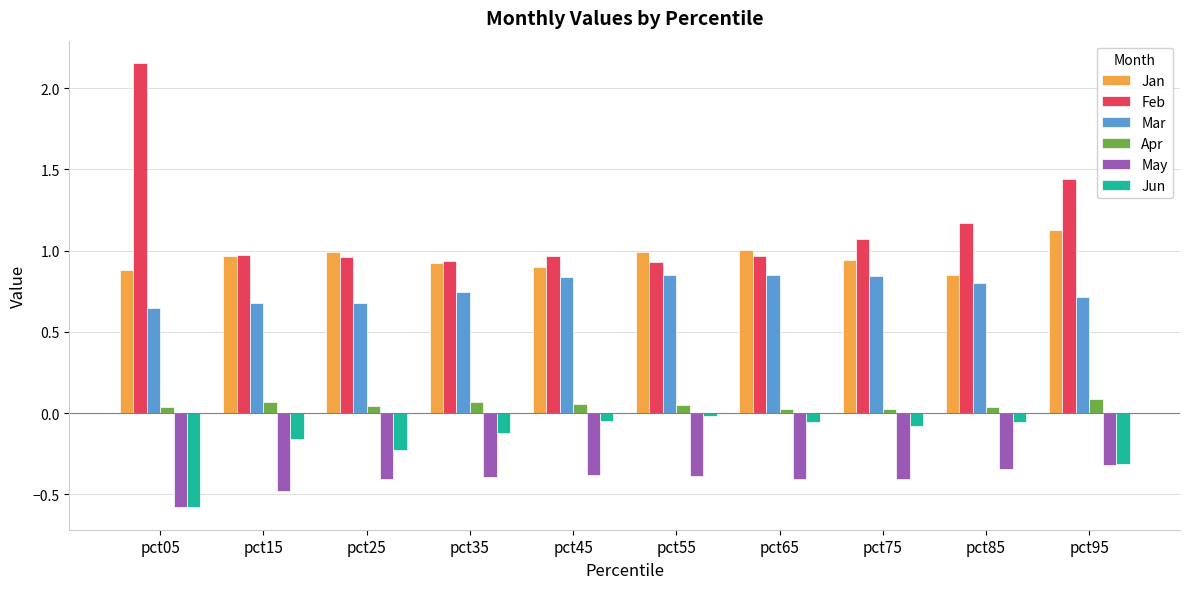

Rank the series at pct65 from highest to lowest value.

Jan, Feb, Mar, Apr, Jun, May